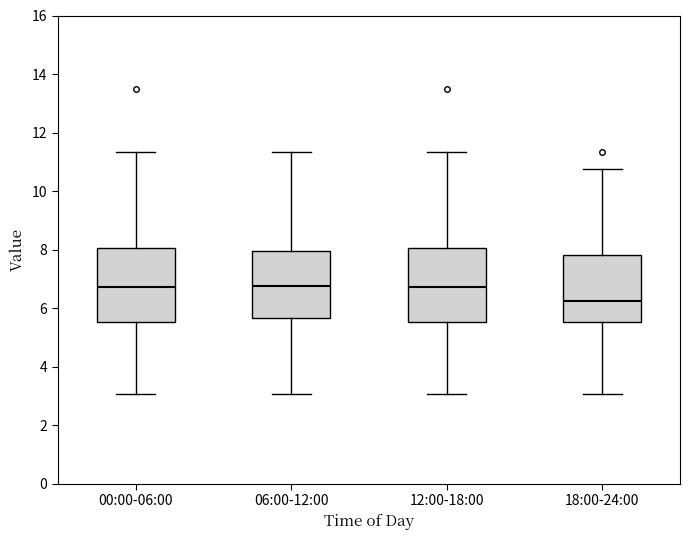

Where is the upper edge of the box for 12:00-18:00 on the y-axis? The values are not printed on the chart, so give them approximately, as read against the axis.

8.0